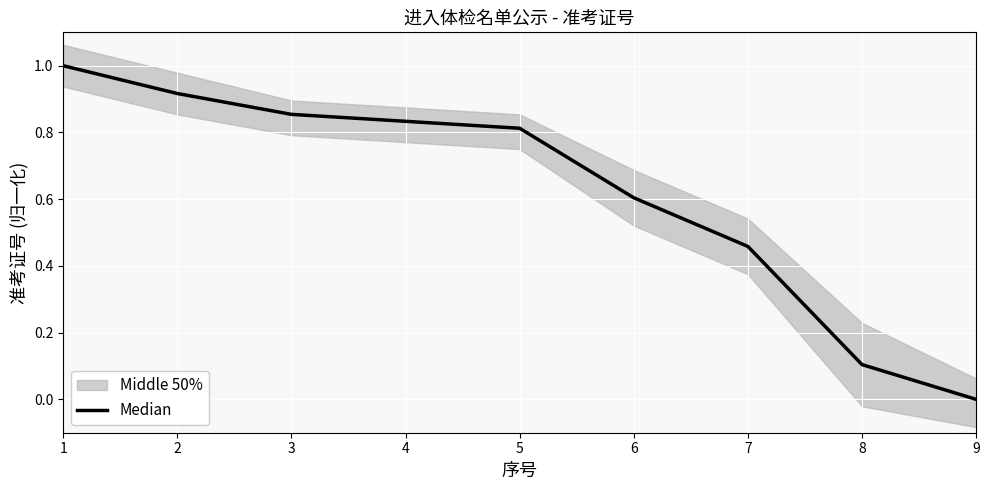

At which category does the chart reach its minimum across all series?

9